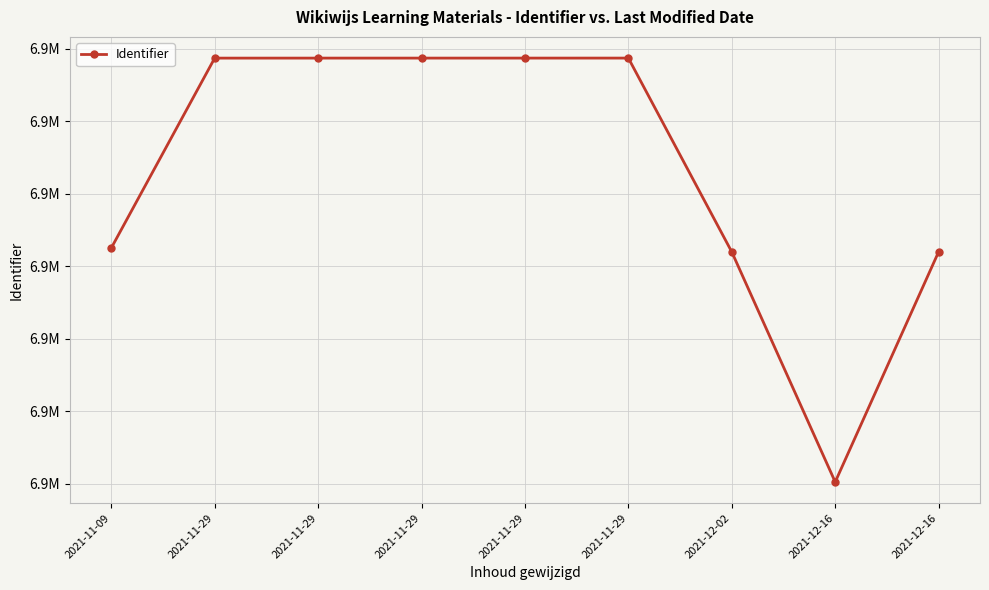

How many data points are above 6938693?

4